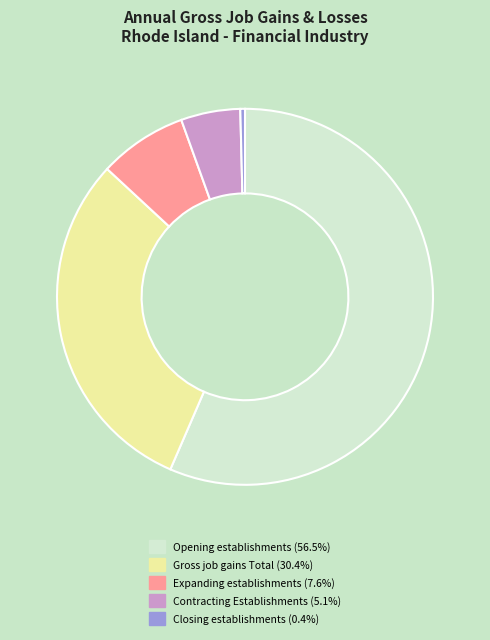

How many segments does this pie chart have?

5